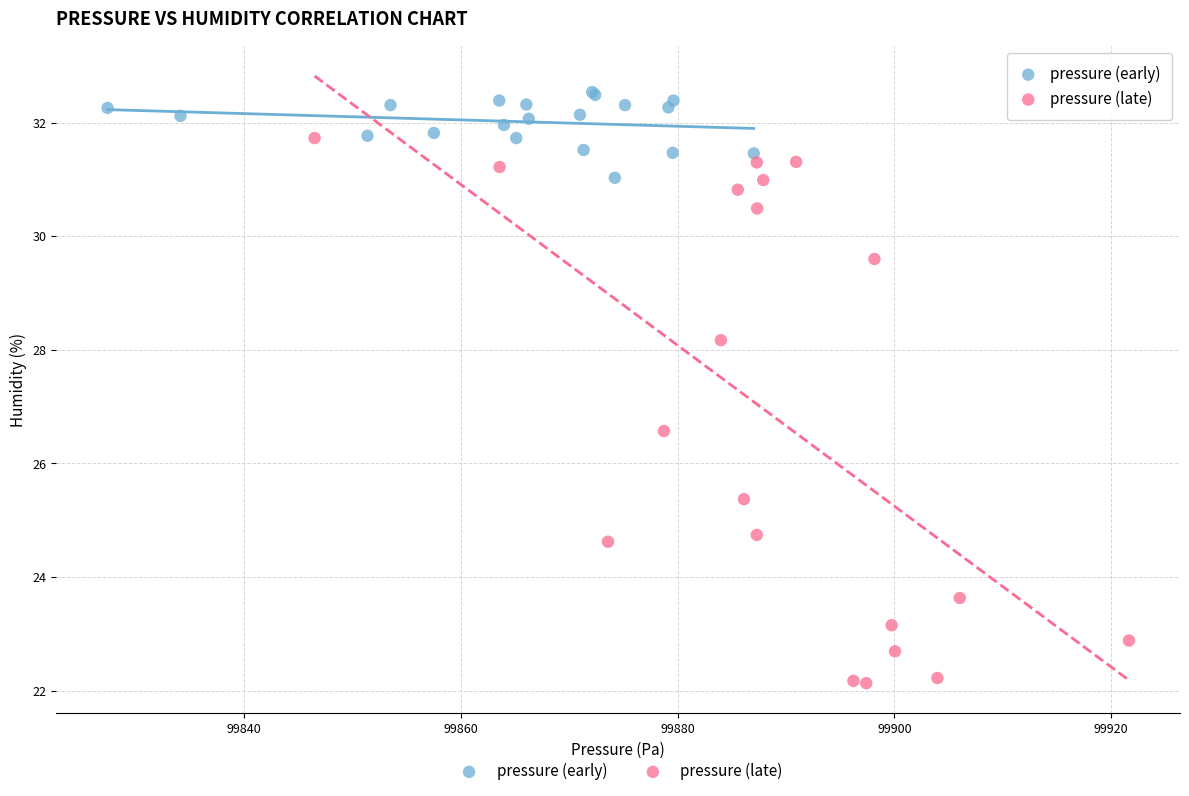

Which series contains the highest Y value?

pressure (early)